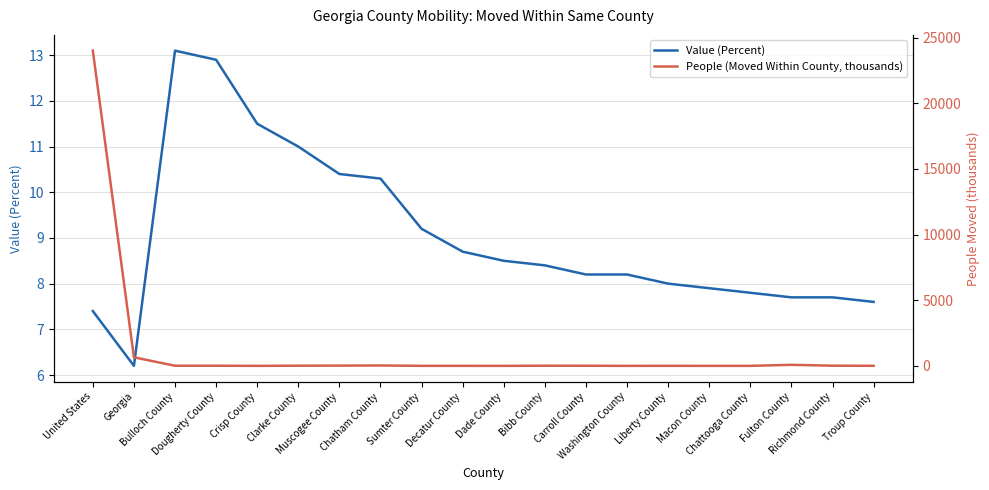

Which series ends up on top after the final intersection of Value (Percent) and People (Moved Within County, thousands)?

Value (Percent)